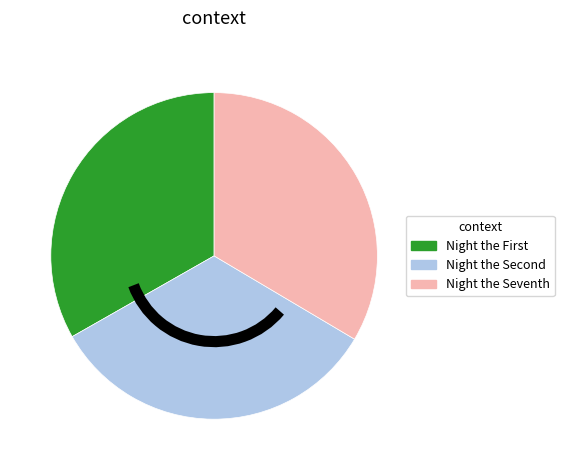

Does any single category account for the majority?

No